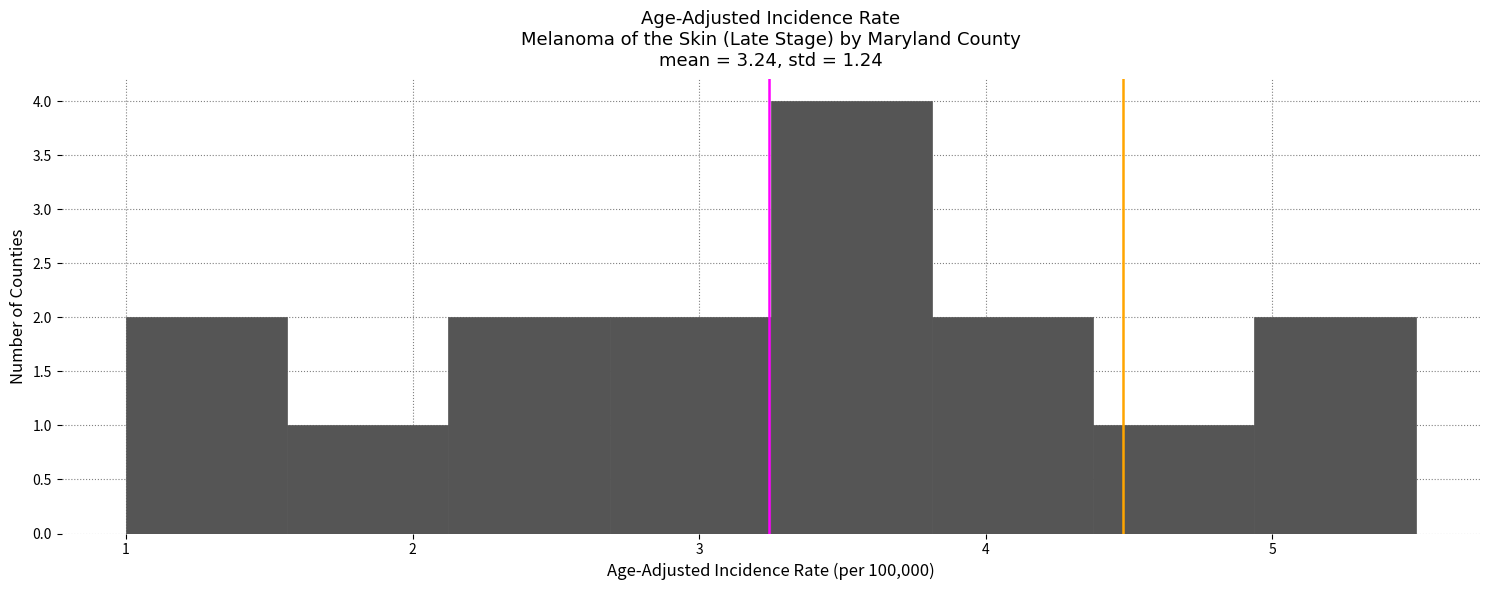

Reading left to right, transcribe this chart: for each bar, give the range it covers on the x-axis and its height. Neither the bar edges nor the heights are printed on the chart, so give them approximately, as read against the axes.

1.0 to 1.6: 2
1.6 to 2.1: 1
2.1 to 2.7: 2
2.7 to 3.3: 2
3.3 to 3.8: 4
3.8 to 4.4: 2
4.4 to 4.9: 1
4.9 to 5.5: 2